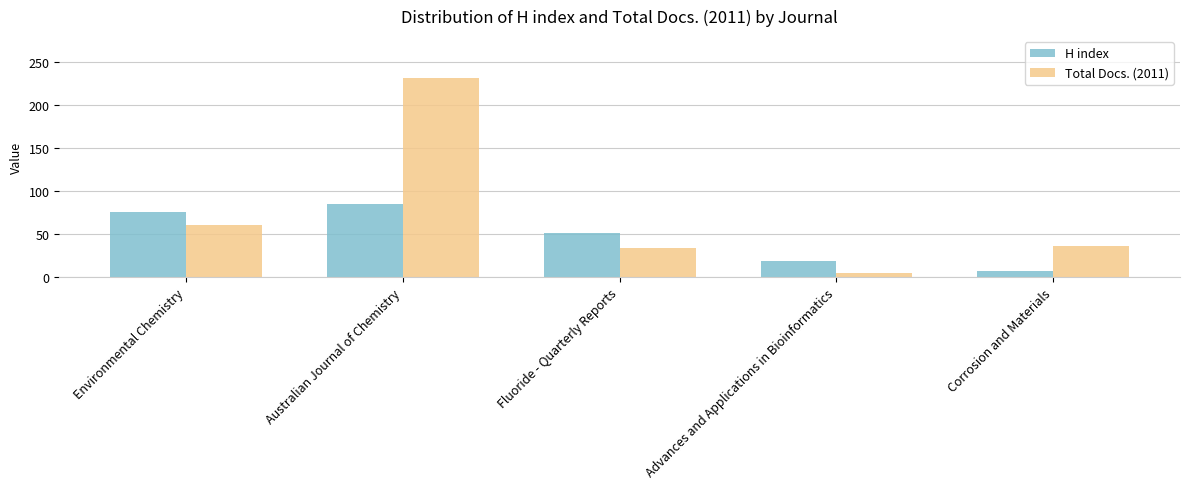

What is the label of the 2nd bar from the left?

Australian Journal of Chemistry